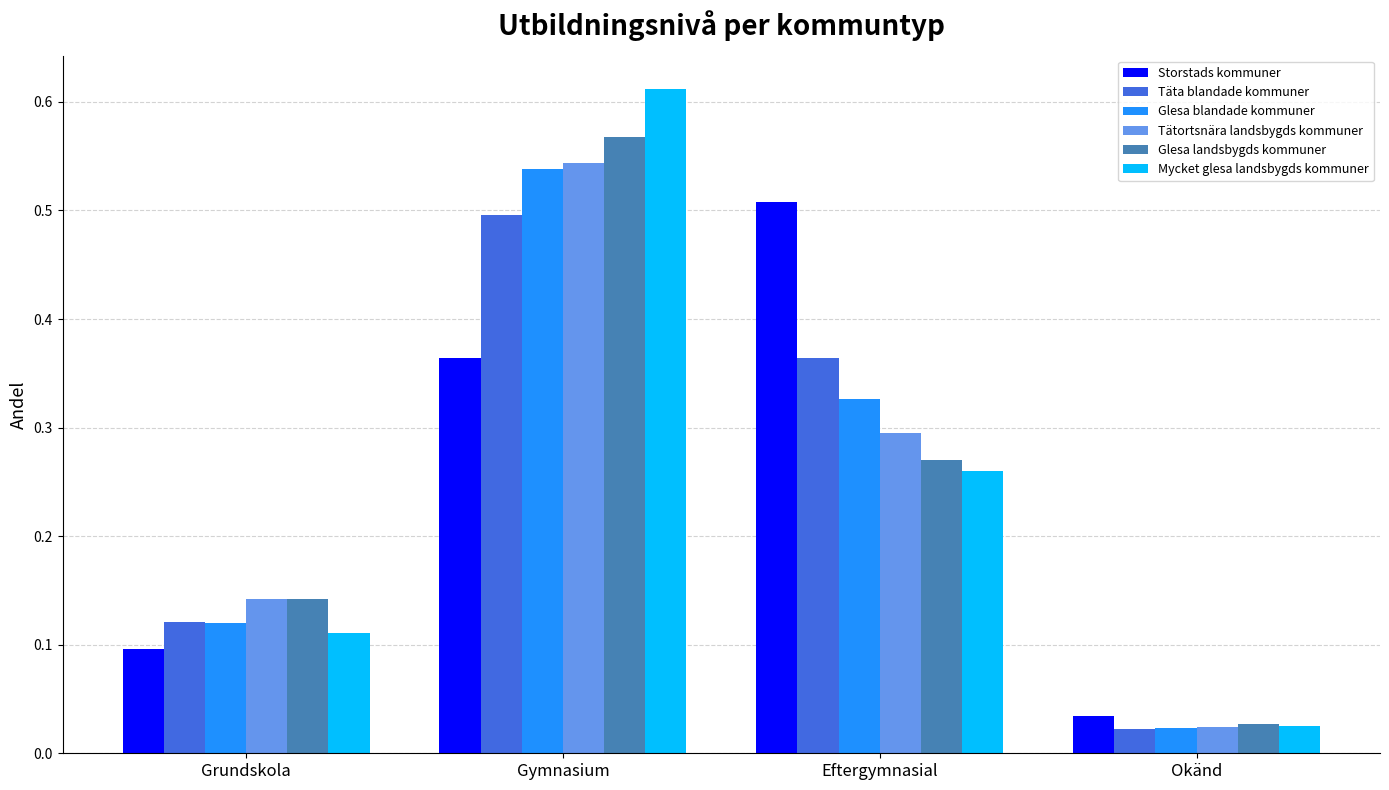

What is the spread (max minus min) of values at Eftergymnasial?

0.2